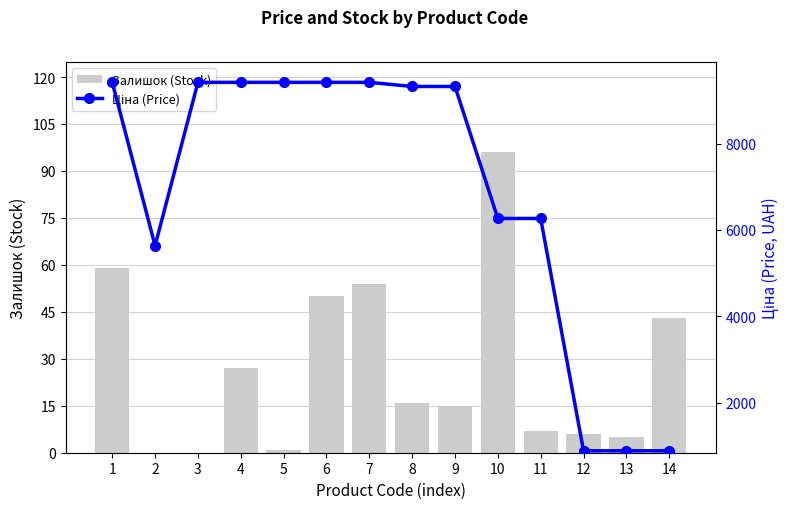

Are the bars horizontal?

No